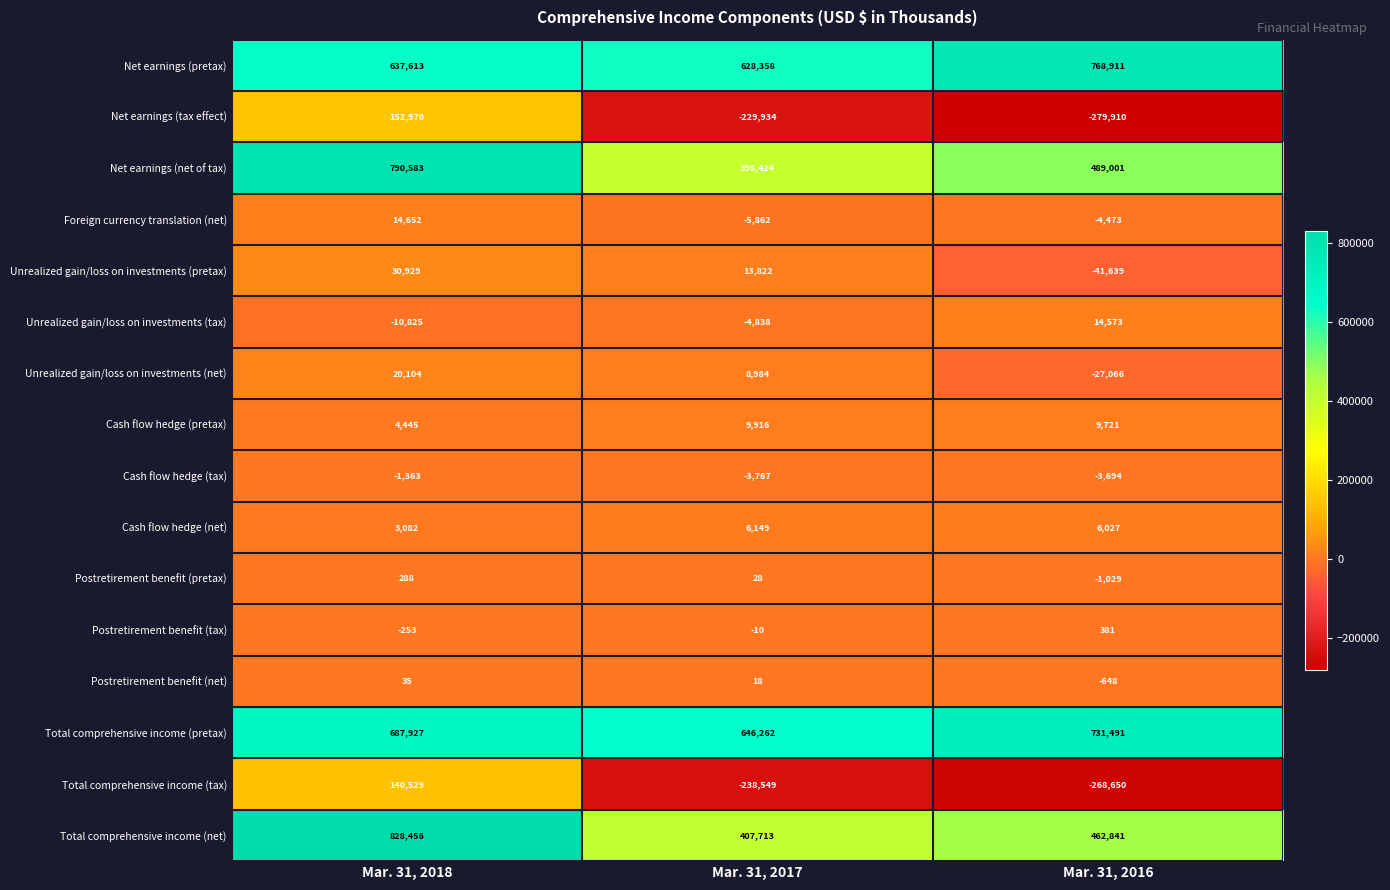

Between Mar. 31, 2018 and Mar. 31, 2017, which series saw the biggest shift?

Total comprehensive income (net)